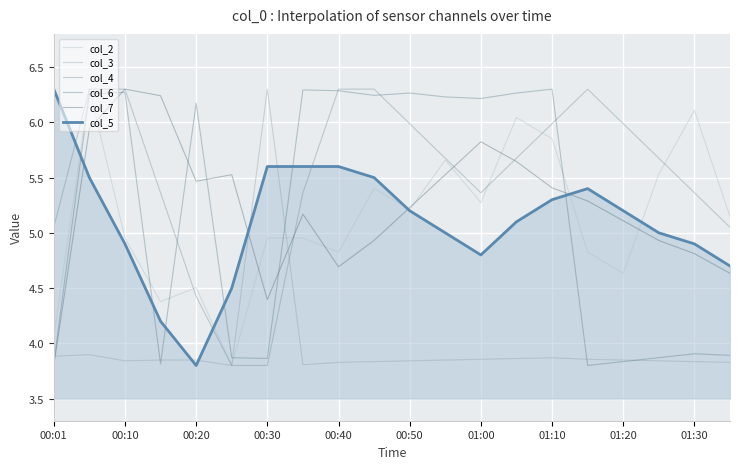

How many lines are shown in the chart?

6